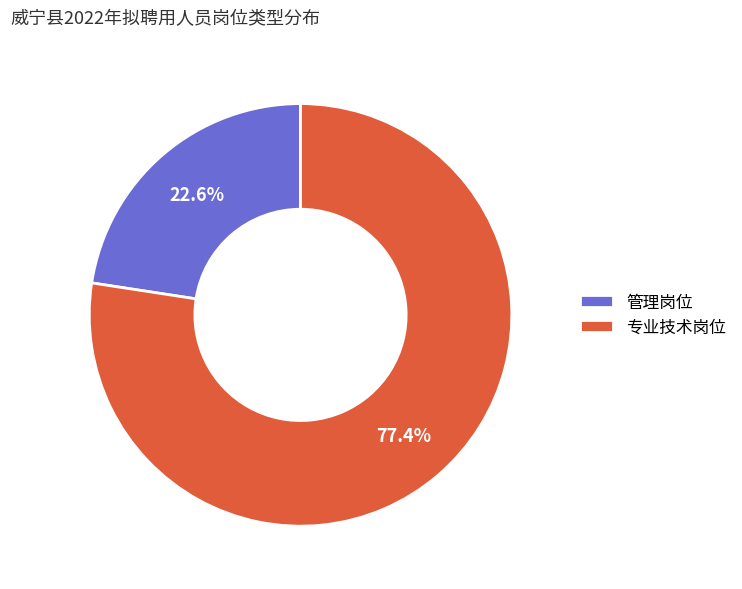

What percentage is the 管理岗位 slice, to the nearest percent?

23%